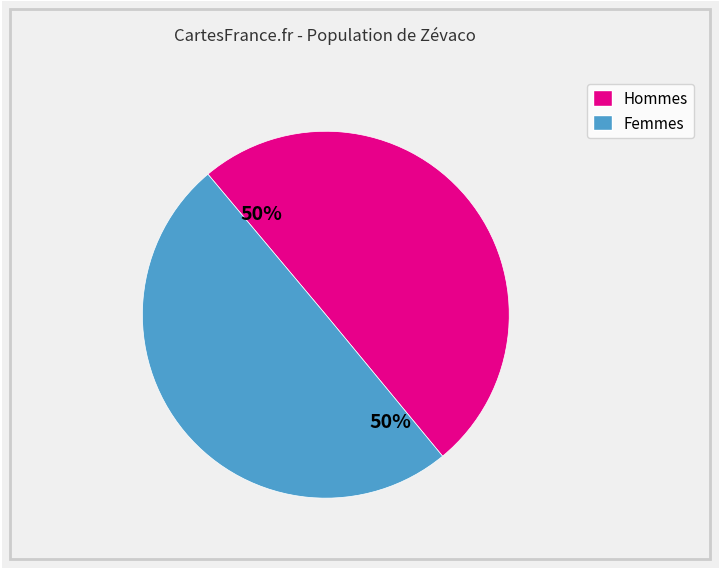

How many slices are in this pie chart?

2